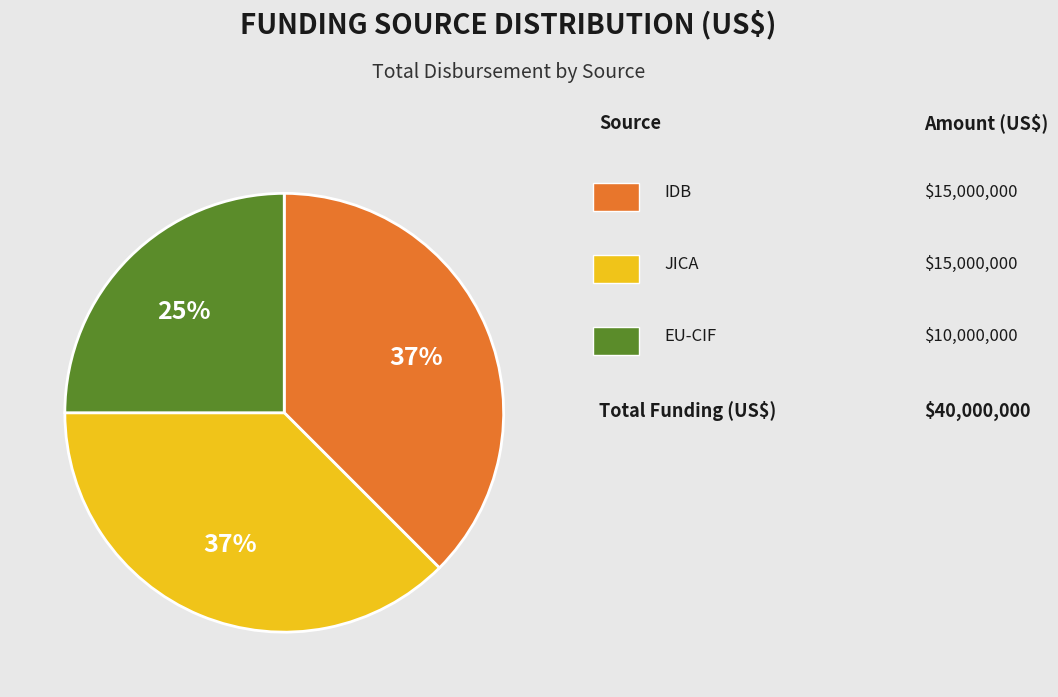

Does any single category account for the majority?

No